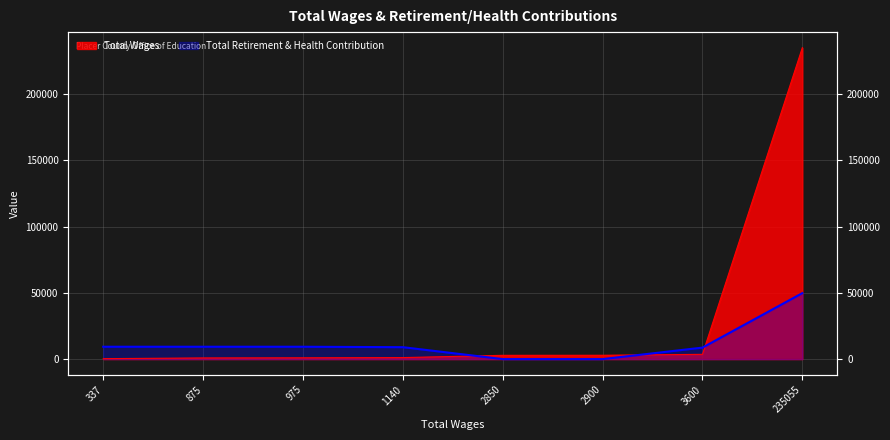

Reading left to right, transcribe all the data shown in this chart.

Total Retirement & Health Contribution: 337.0=9329	875.0=9329	975.0=9329	1140.0=9000	2850.0=0	2900.0=0	3600.0=8673	235055.0=49796
Total Wages: 337.0=337	875.0=875	975.0=975	1140.0=1140	2850.0=2850	2900.0=2900	3600.0=3600	235055.0=235055